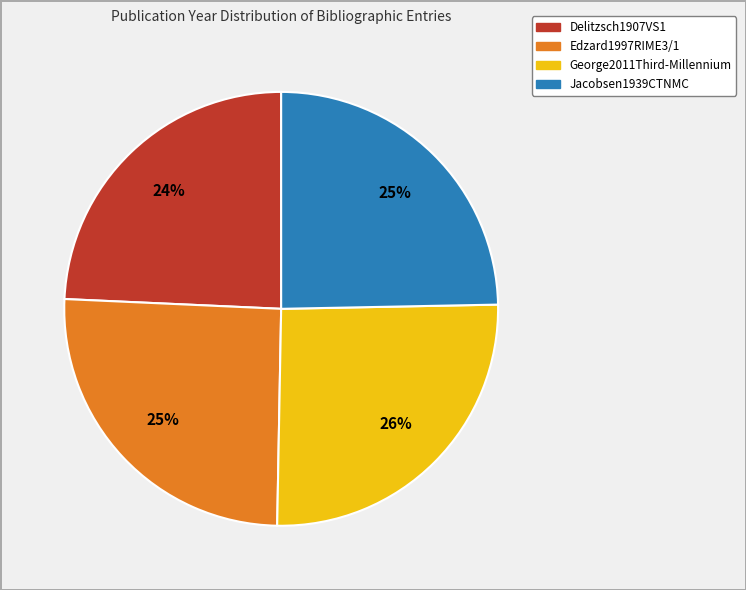

Is there a majority slice in this chart?

No